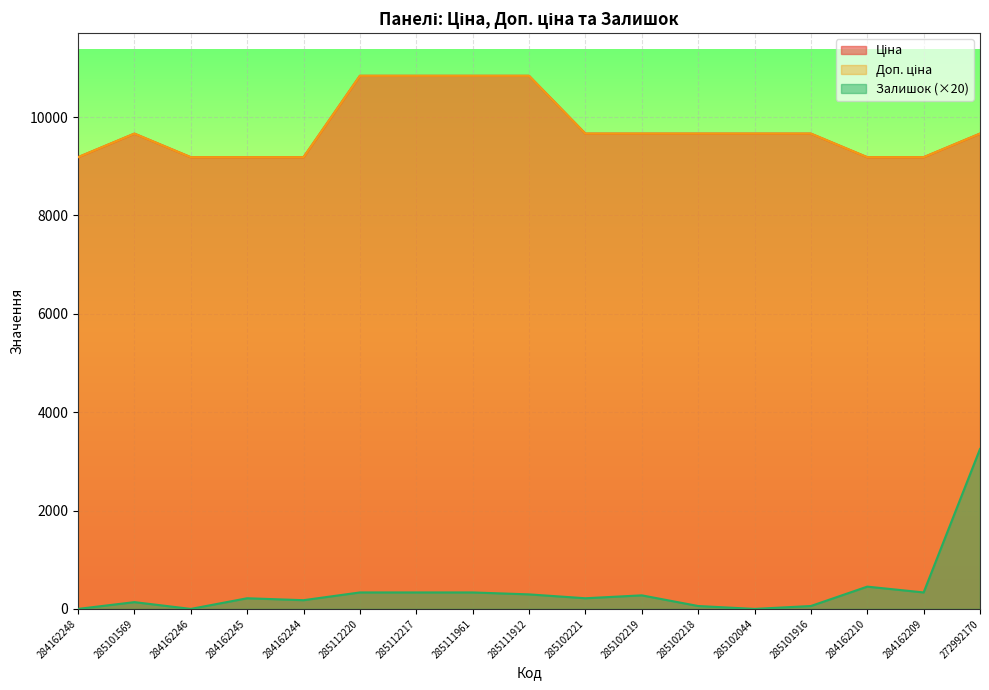

True or false: Залишок has more than 0 interior local peaks.

True